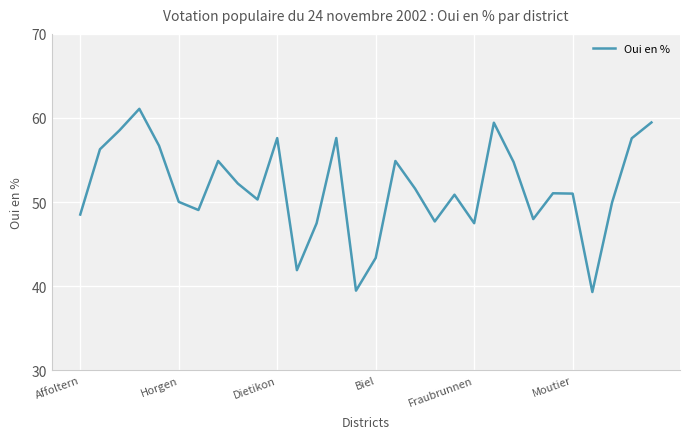

What is the smallest value displayed?

39.3